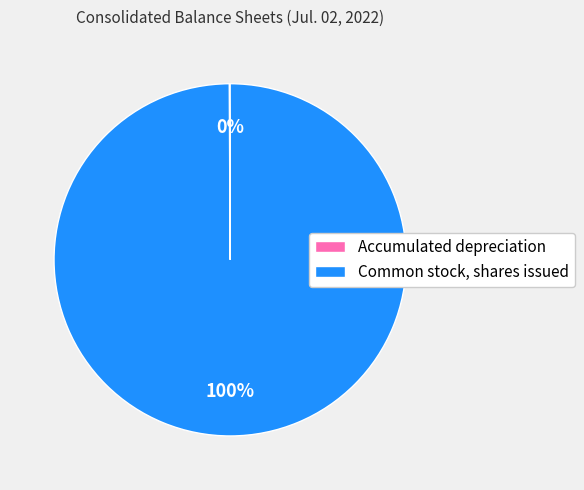

Is it true that Common stock, shares issued is 95% of the pie?

False